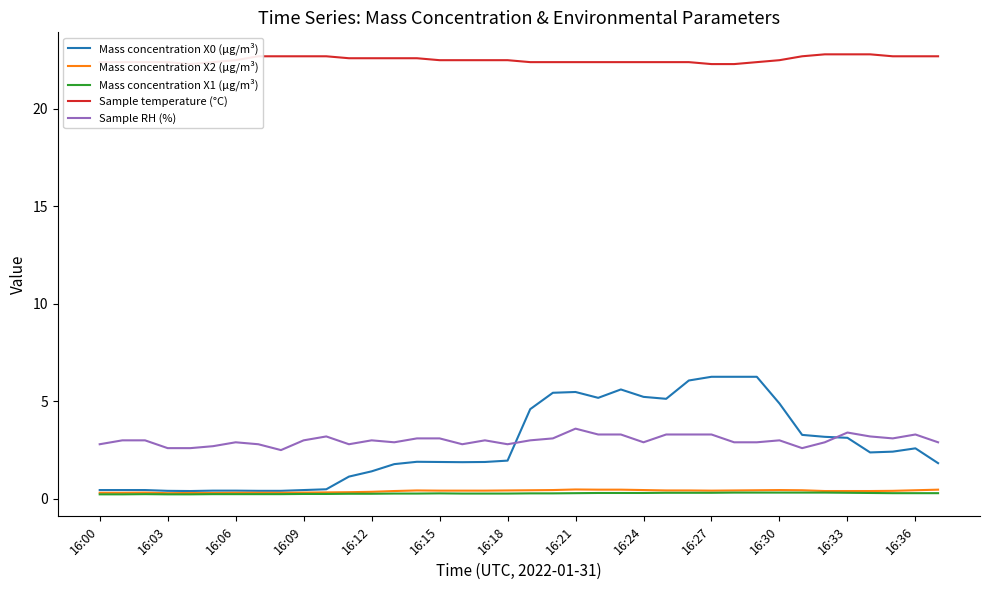

True or false: Mass concentration X1 (μg/m³) and Sample RH (%) cross at least once.

False